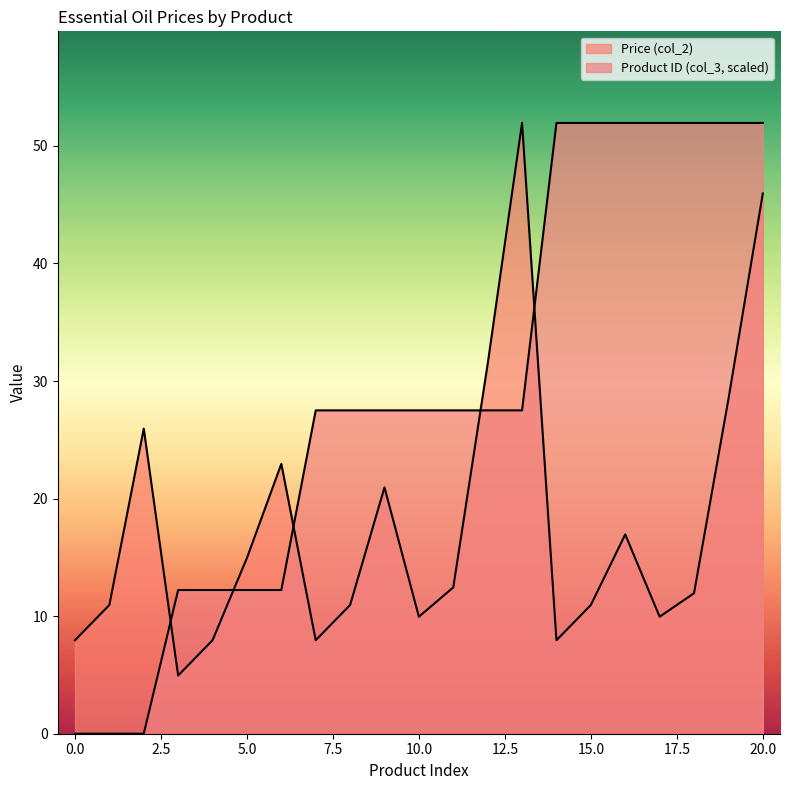

Does the chart display data point markers on the line(s)?

No